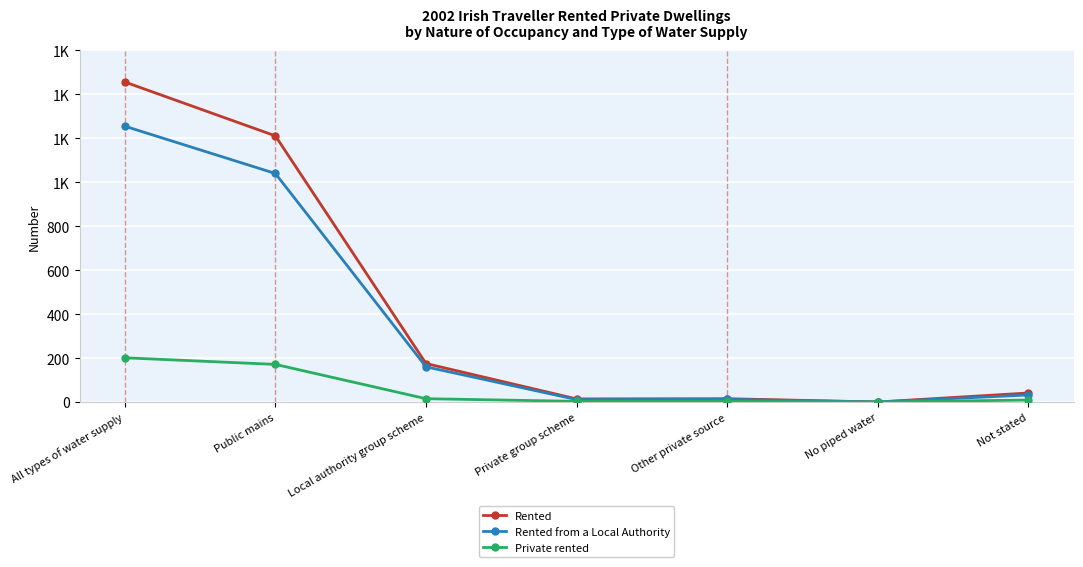

What are all the series names shown in the legend?

Rented, Rented from a Local Authority, Private rented